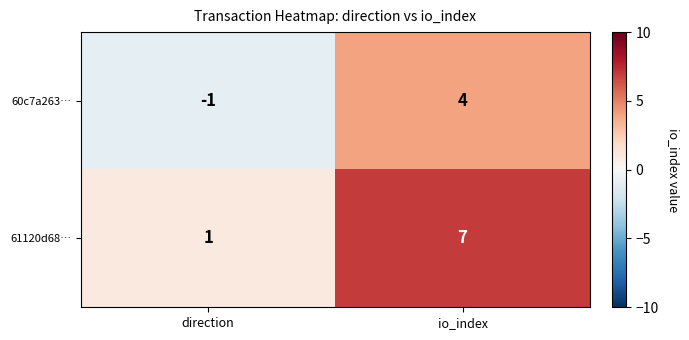

At which label is 61120d68… closest to 4?

direction